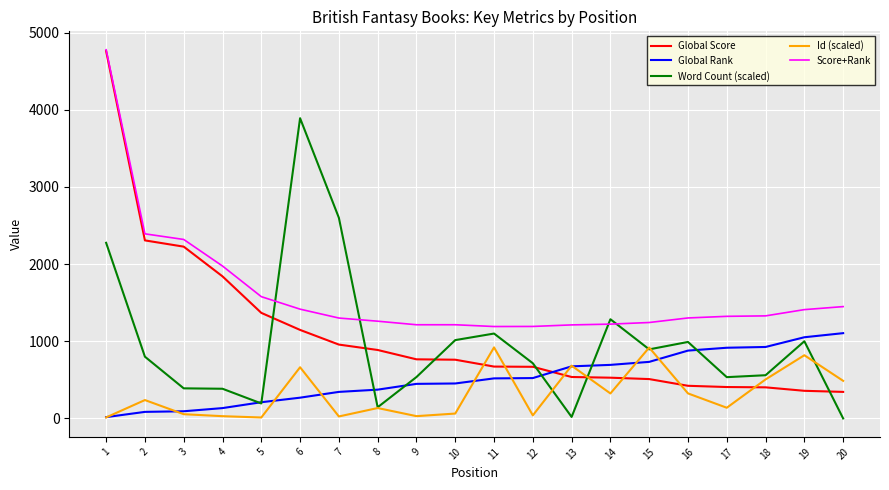

What is the approximate value of Global Rank at 13?

675.0